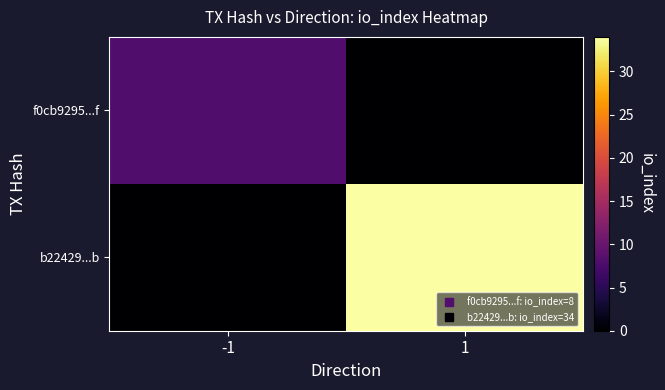

At which category does the chart reach its peak across all series?

1